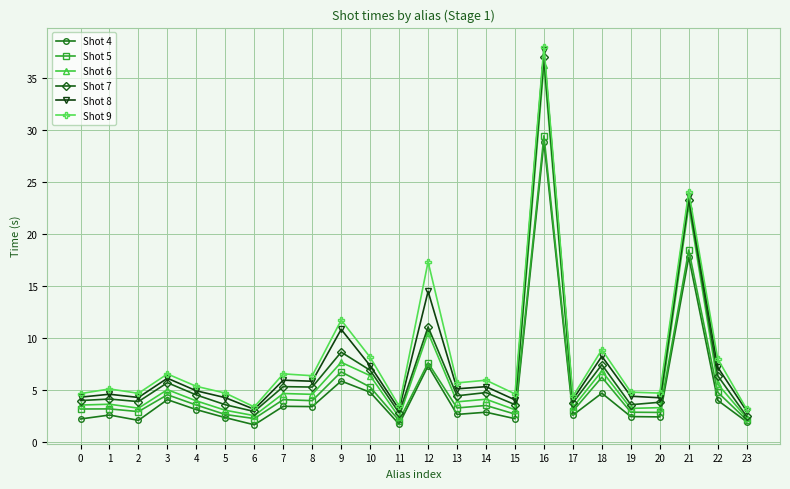

What is the spread (max minus min) of values at 11?

1.7